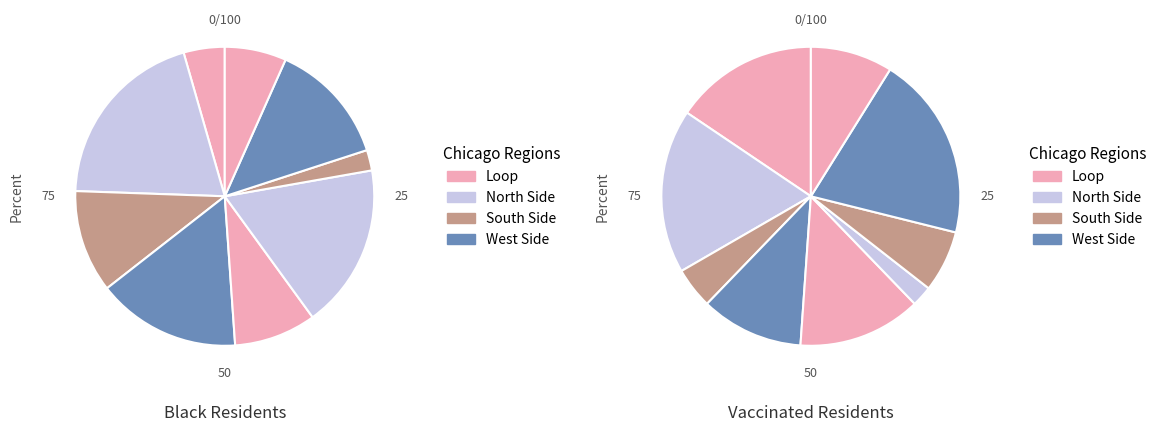

Which has a higher value, 2 or 7?

7